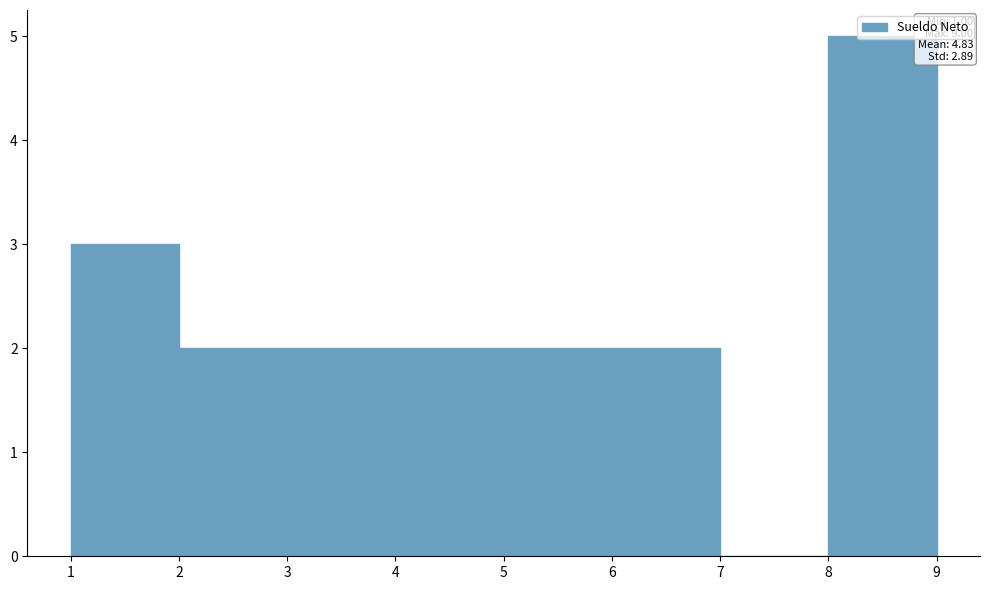

Which range on the x-axis has the tallest bar?

8 to 9